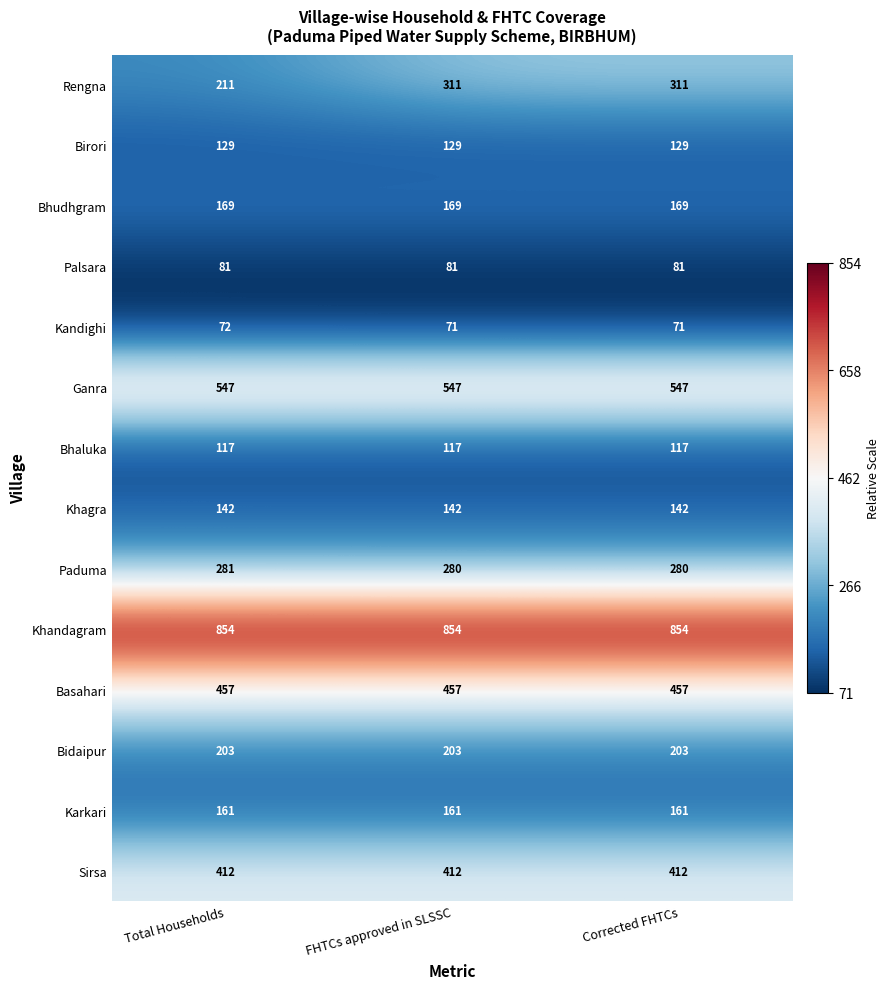

What is the average value of the Bidaipur series?

203